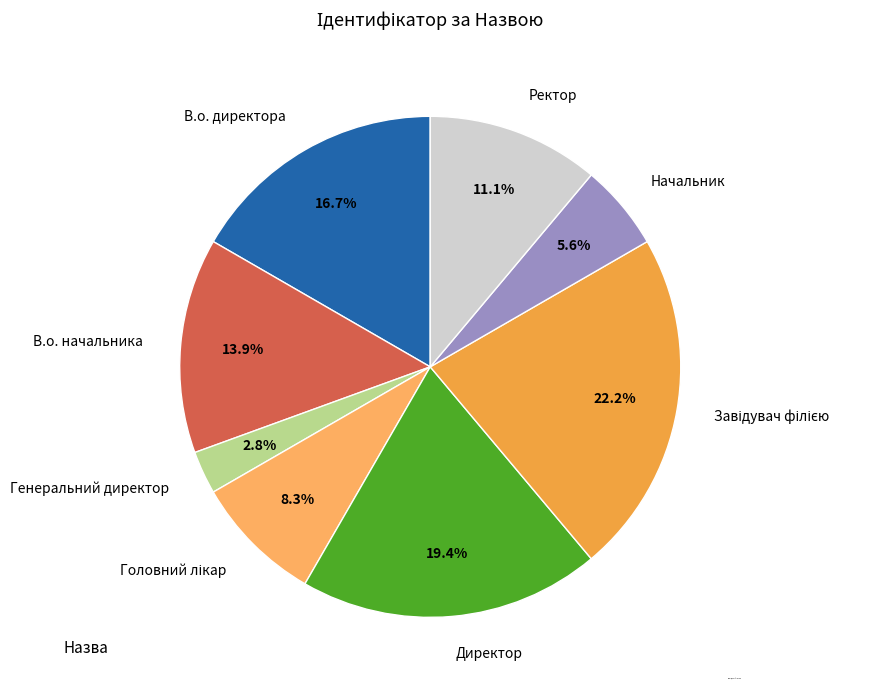

Do В.о. начальника and В.о. директора together represent more than half of the pie?

No